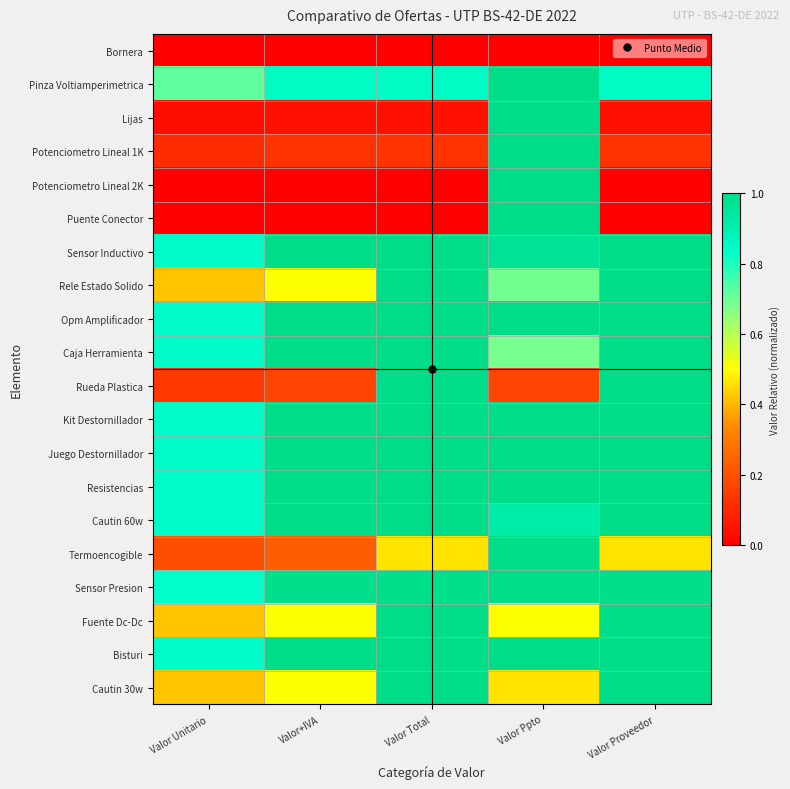

Which has a higher value, Valor Unitario or Valor Ppto?

Valor Unitario